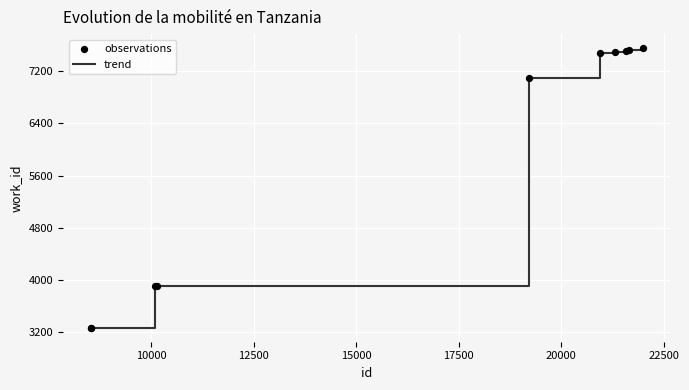

What is the smallest value displayed?

3268